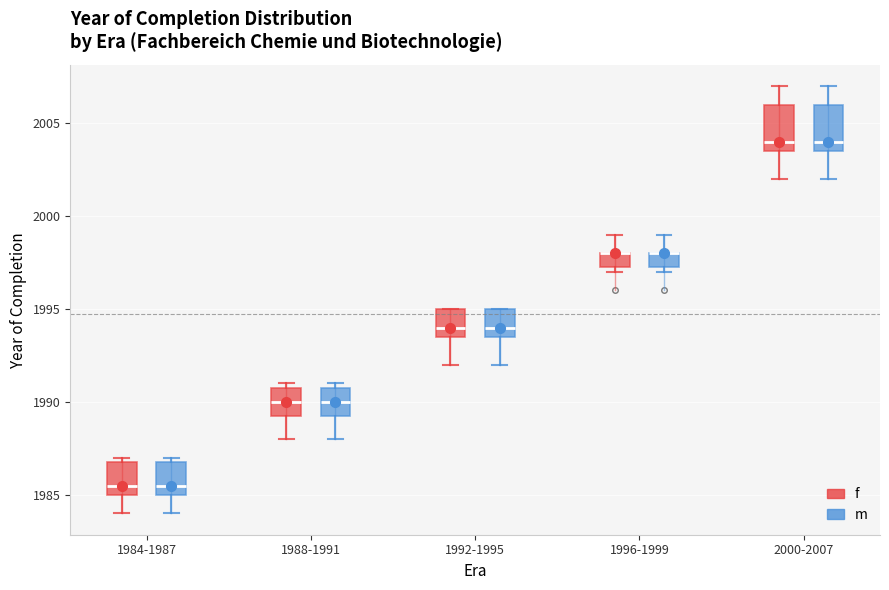

Reading left to right, transcribe this box plot: for each box, give where its median line is, the range the box spans, and where its two whiskers end, as read against the y-axis. The values are not printed on the chart, so give them approximately, as read against the axis.

1984-1987 (f): median 1985.5, box 1985.0 to 1987.0, whiskers 1984.0 to 1987.0 (just above the box's upper edge)
1984-1987 (m): median 1985.5, box 1985.0 to 1987.0, whiskers 1984.0 to 1987.0 (just above the box's upper edge)
1988-1991 (f): median 1990.0, box 1989.5 to 1991.0, whiskers 1988.0 to 1991.0 (just above the box's upper edge)
1988-1991 (m): median 1990.0, box 1989.5 to 1991.0, whiskers 1988.0 to 1991.0 (just above the box's upper edge)
1992-1995 (f): median 1994.0, box 1993.5 to 1995.0, whiskers 1992.0 to 1995.0
1992-1995 (m): median 1994.0, box 1993.5 to 1995.0, whiskers 1992.0 to 1995.0
1996-1999 (f): median 1998.0 (drawn on the box's upper edge), box 1997.5 to 1998.0, whiskers 1997.0 to 1999.0
1996-1999 (m): median 1998.0 (drawn on the box's upper edge), box 1997.5 to 1998.0, whiskers 1997.0 to 1999.0
2000-2007 (f): median 2004.0, box 2003.5 to 2006.0, whiskers 2002.0 to 2007.0
2000-2007 (m): median 2004.0, box 2003.5 to 2006.0, whiskers 2002.0 to 2007.0